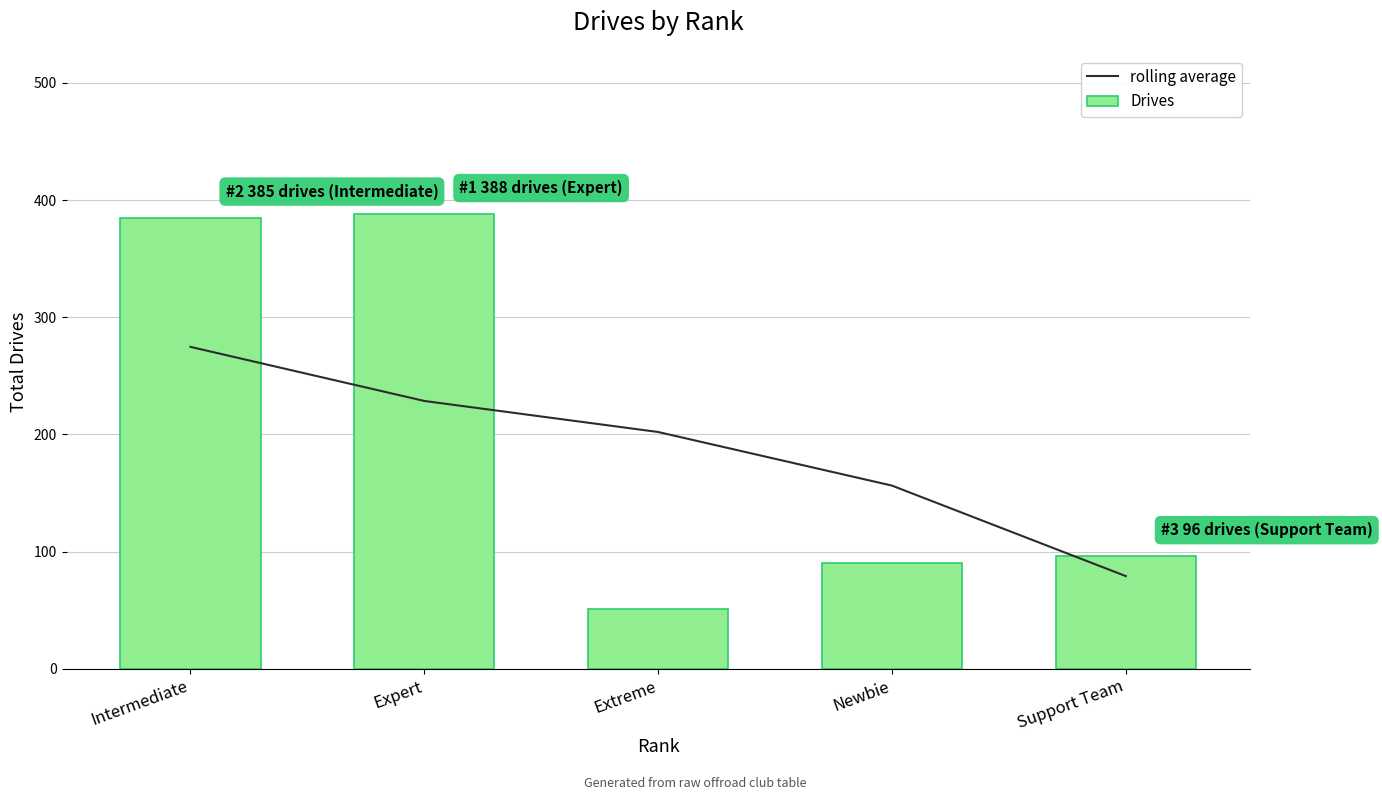

At which category is the sum across all series the highest?

Intermediate